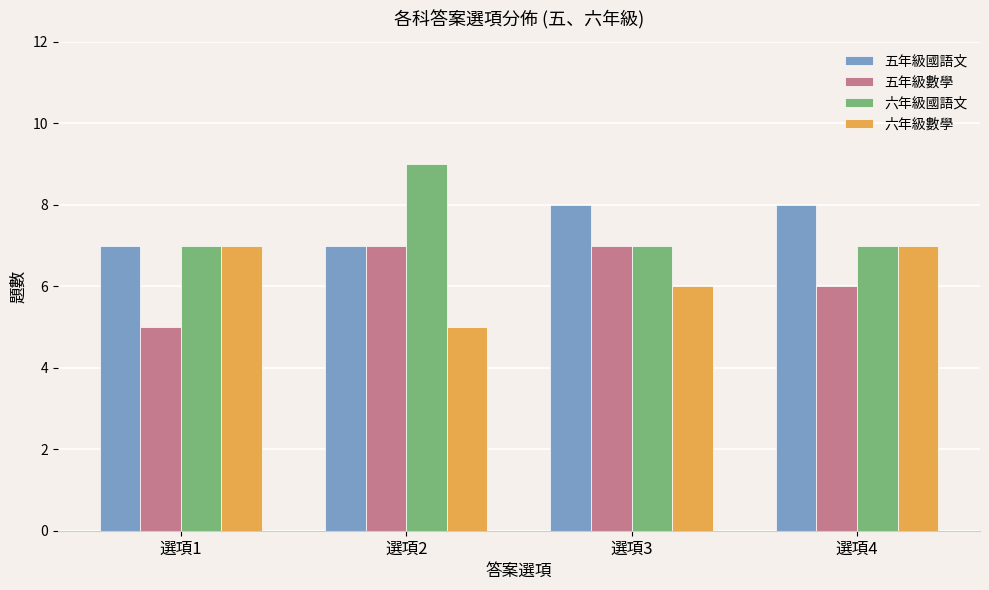

The value of 五年級數學 at 選項4 is 6. True or false?

True